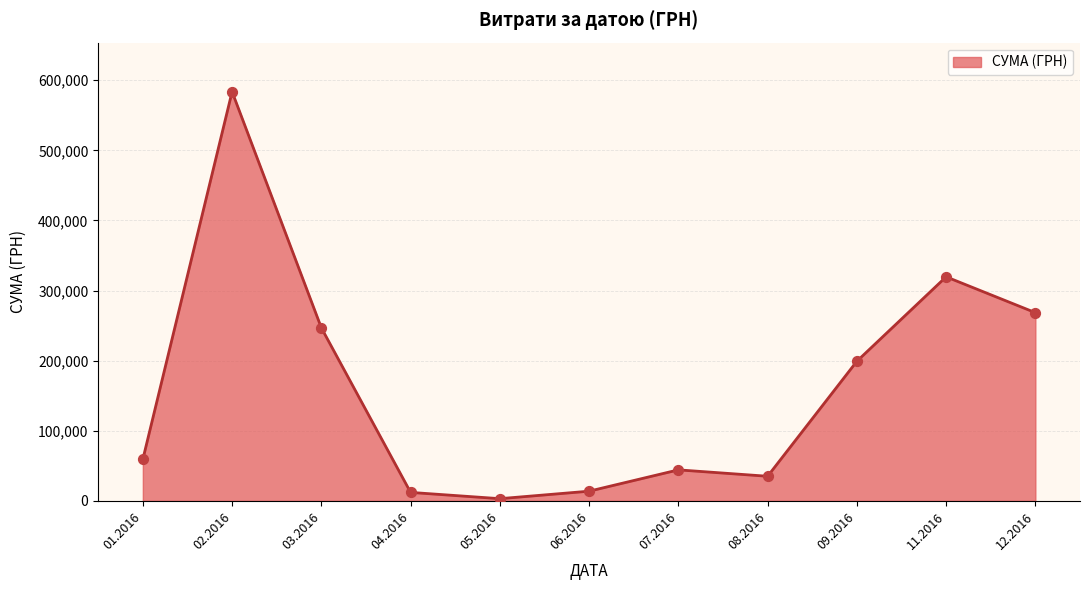

What is the ratio of the value at 09.2016 to the value at 01.2016?

3.4